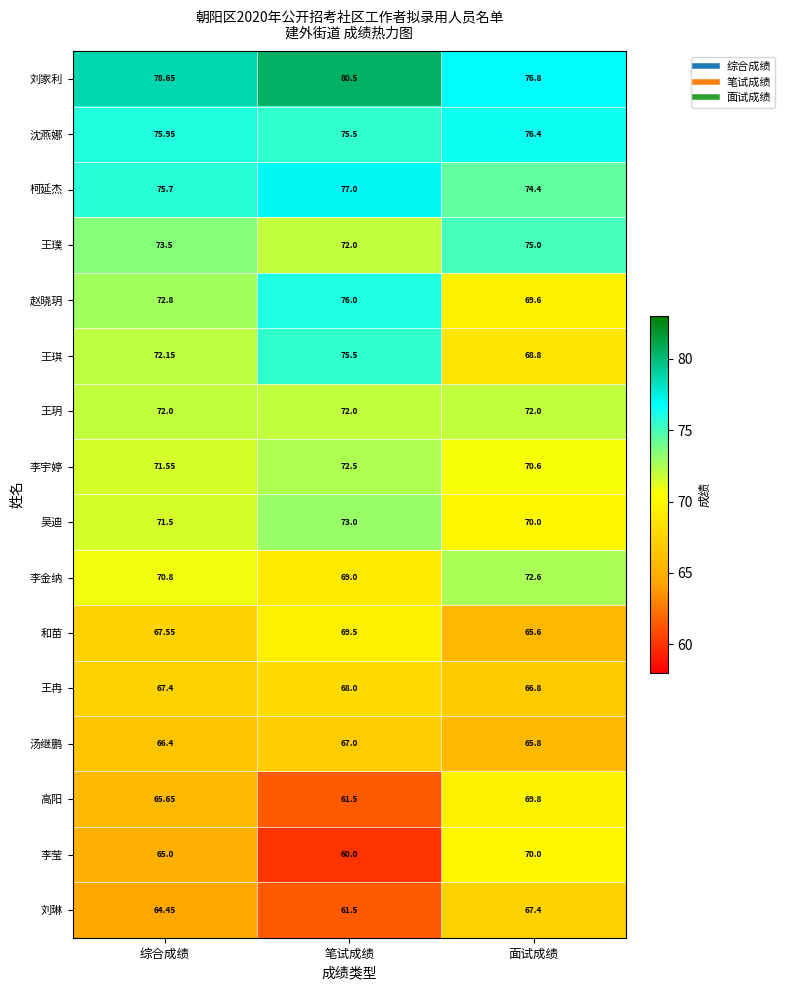

Which series changed the most between 综合成绩 and 面试成绩?

李莹